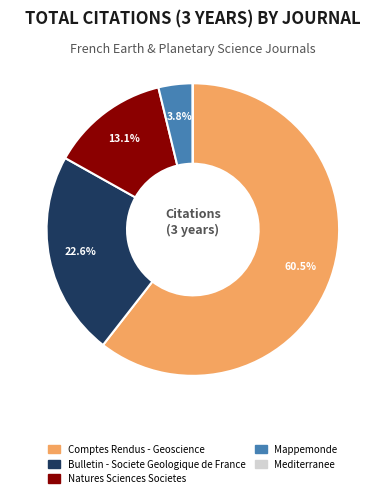

Is it true that Natures Sciences Societes is 24% of the pie?

False